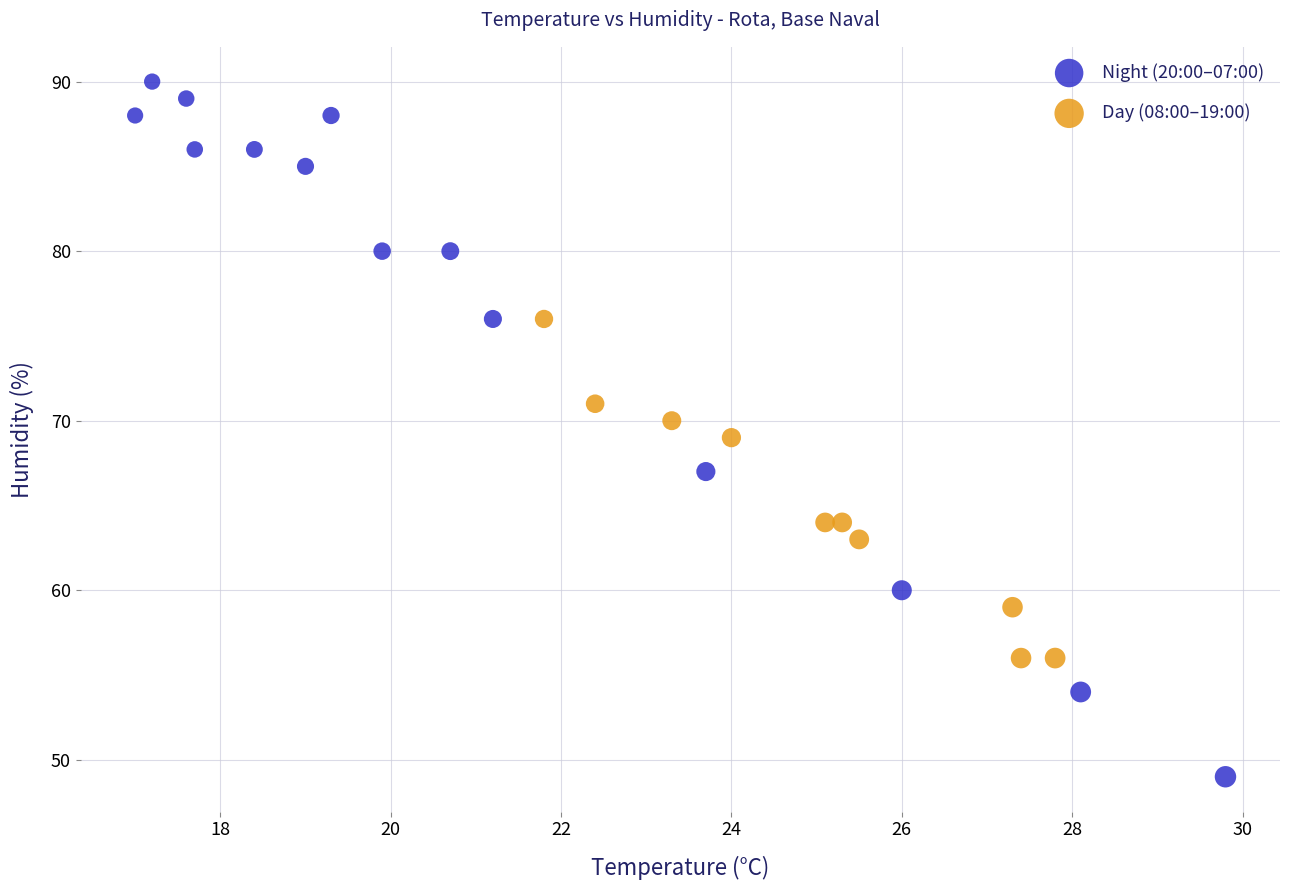

Which series reaches the minimum Y coordinate?

Night (20:00–07:00)